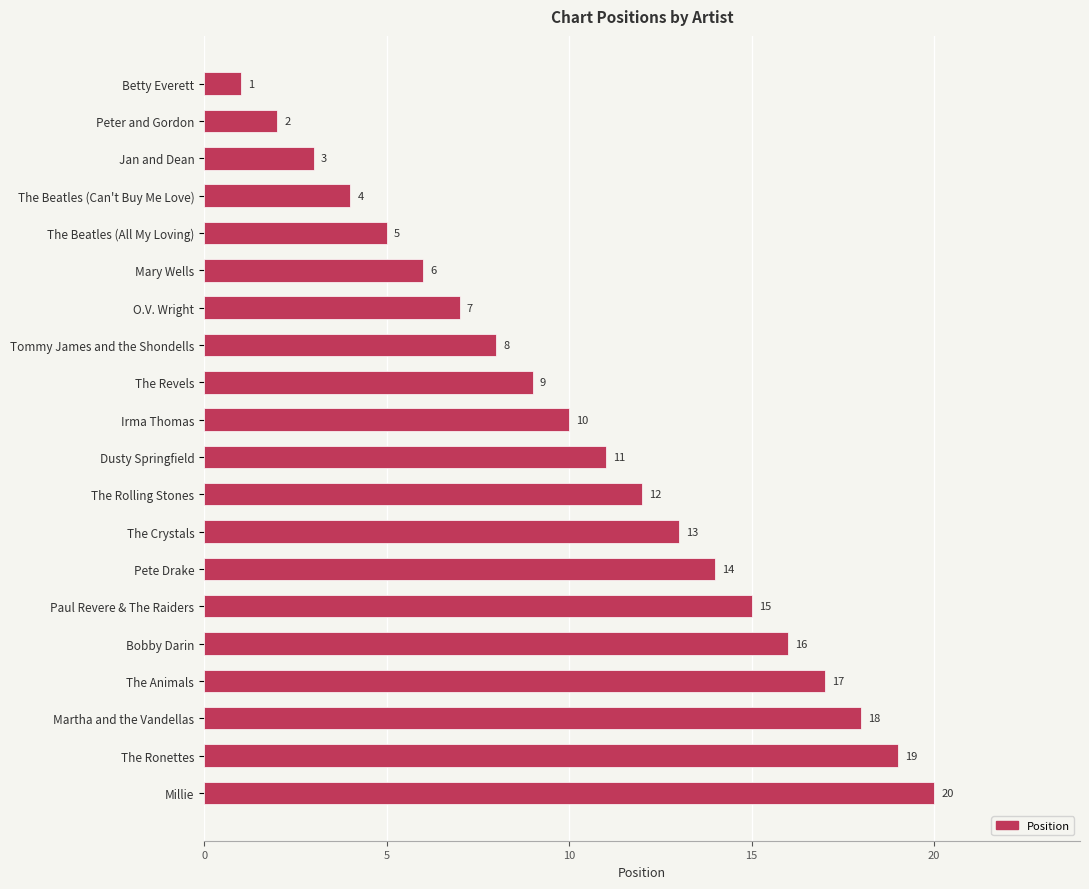

List the labels in order of value, smallest first.

Betty Everett, Peter and Gordon, Jan and Dean, The Beatles (Can't Buy Me Love), The Beatles (All My Loving), Mary Wells, O.V. Wright, Tommy James and the Shondells, The Revels, Irma Thomas, Dusty Springfield, The Rolling Stones, The Crystals, Pete Drake, Paul Revere & The Raiders, Bobby Darin, The Animals, Martha and the Vandellas, The Ronettes, Millie